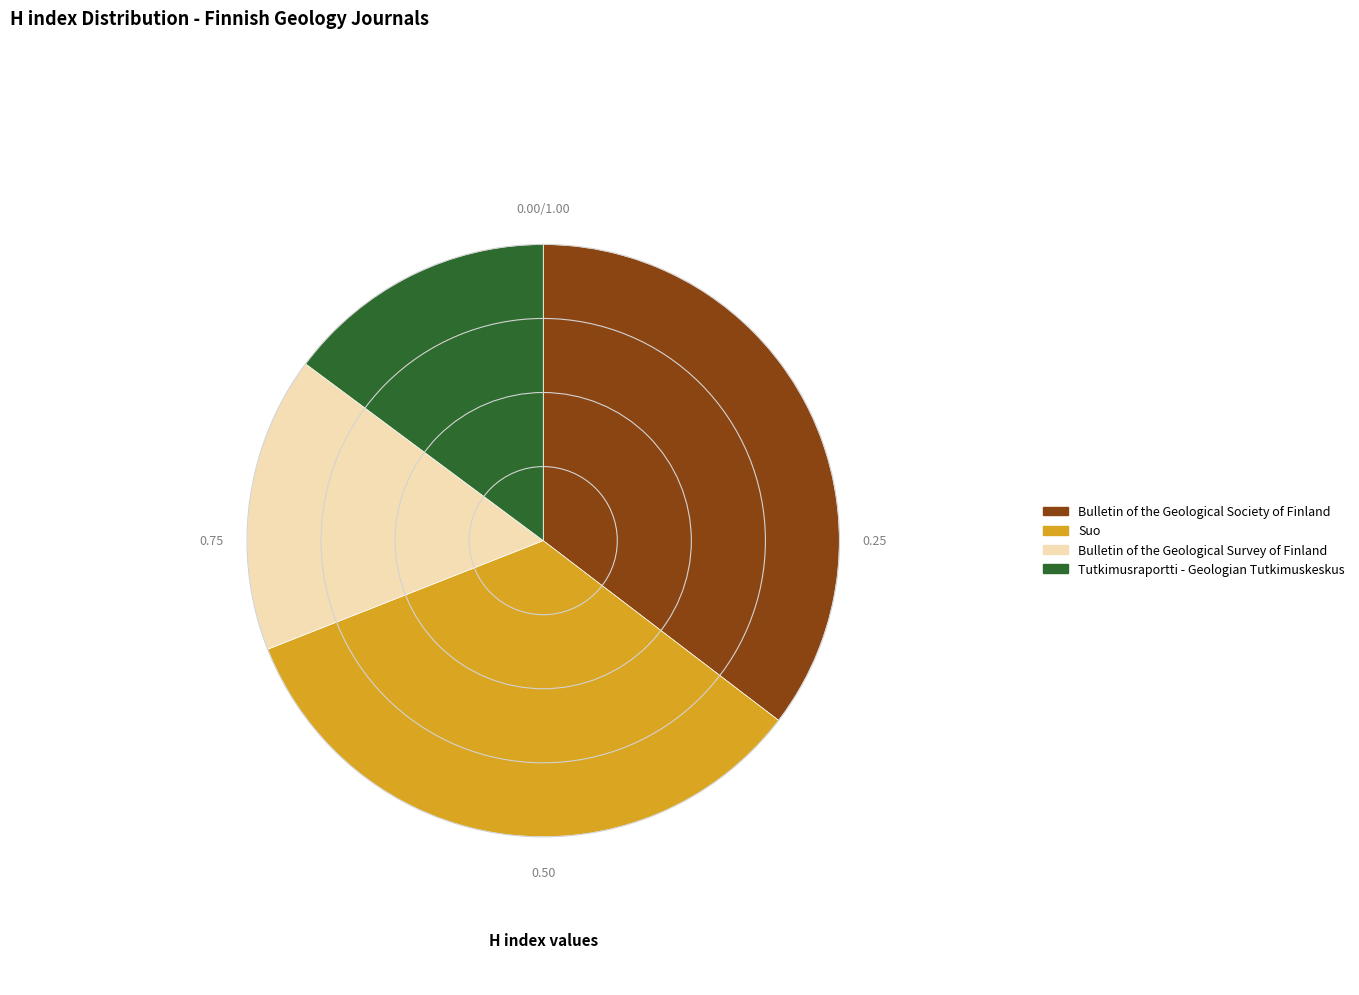

Which has a higher value, Bulletin of the Geological Society of Finland or Bulletin of the Geological Survey of Finland?

Bulletin of the Geological Society of Finland